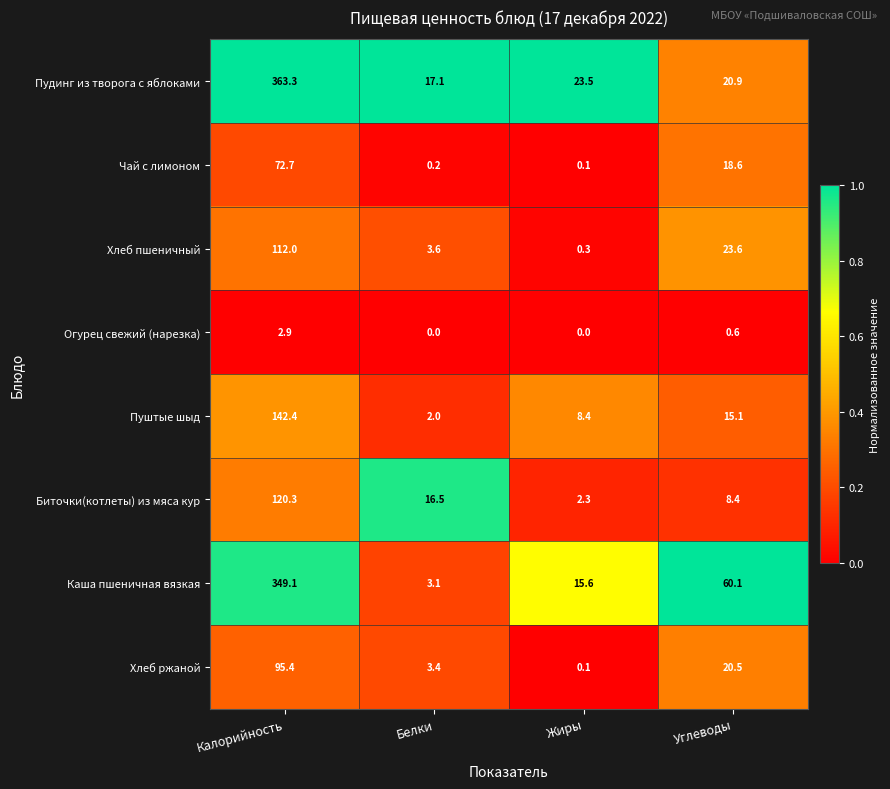

What is the spread (max minus min) of values at Углеводы?

59.5